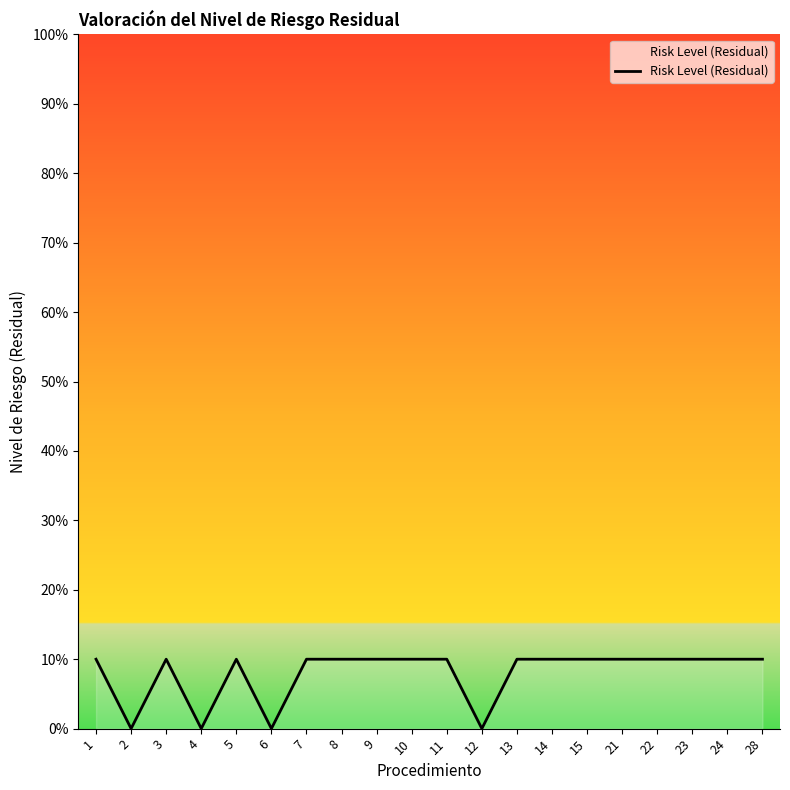

List the labels in order of value, largest first.

1, 3, 5, 7, 8, 9, 10, 11, 13, 14, 15, 21, 22, 23, 24, 28, 2, 4, 6, 12